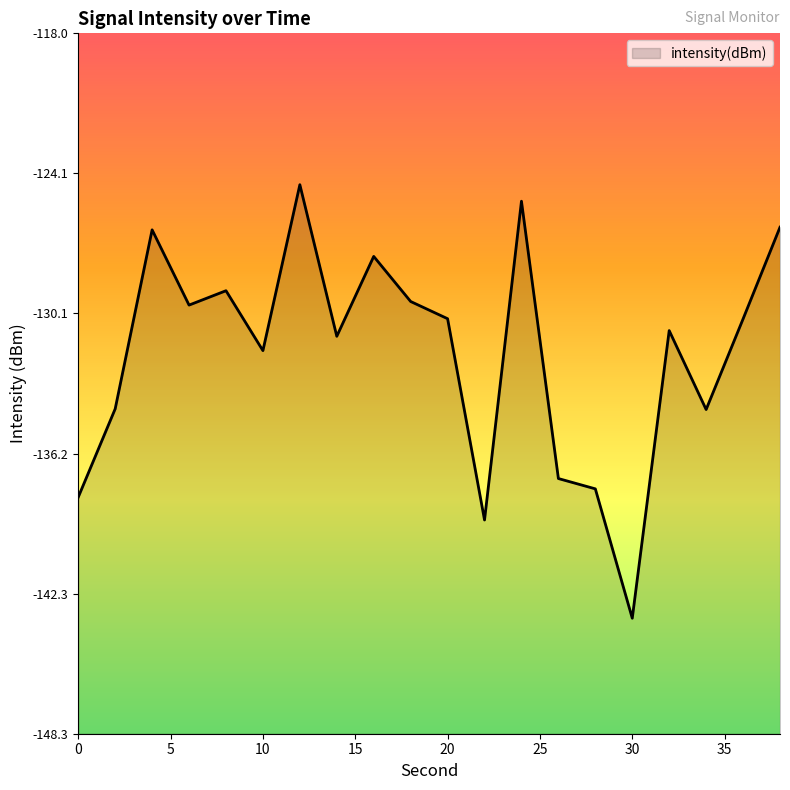

Is it true that the value at 36 is -130.4?

True